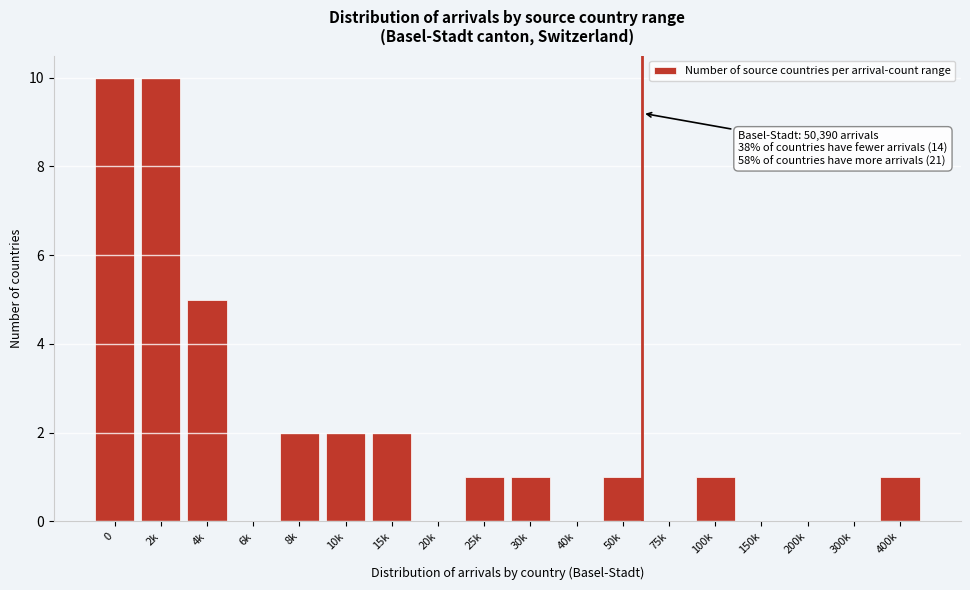

Reading left to right, what are all the values shown in this chart?

0=10	2k=10	4k=5	6k=0	8k=2	10k=2	15k=2	20k=0	25k=1	30k=1	40k=0	50k=1	75k=0	100k=1	150k=0	200k=0	300k=0	400k=1